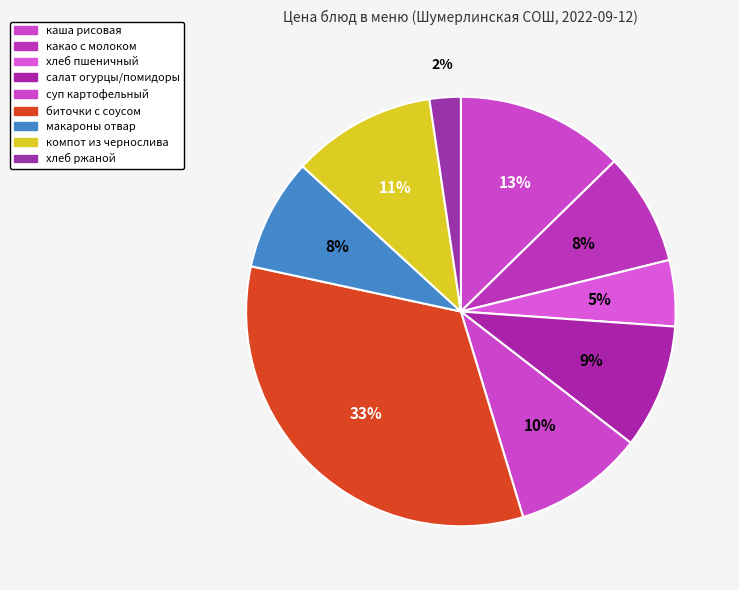

Which slice is the smallest?

ржаной